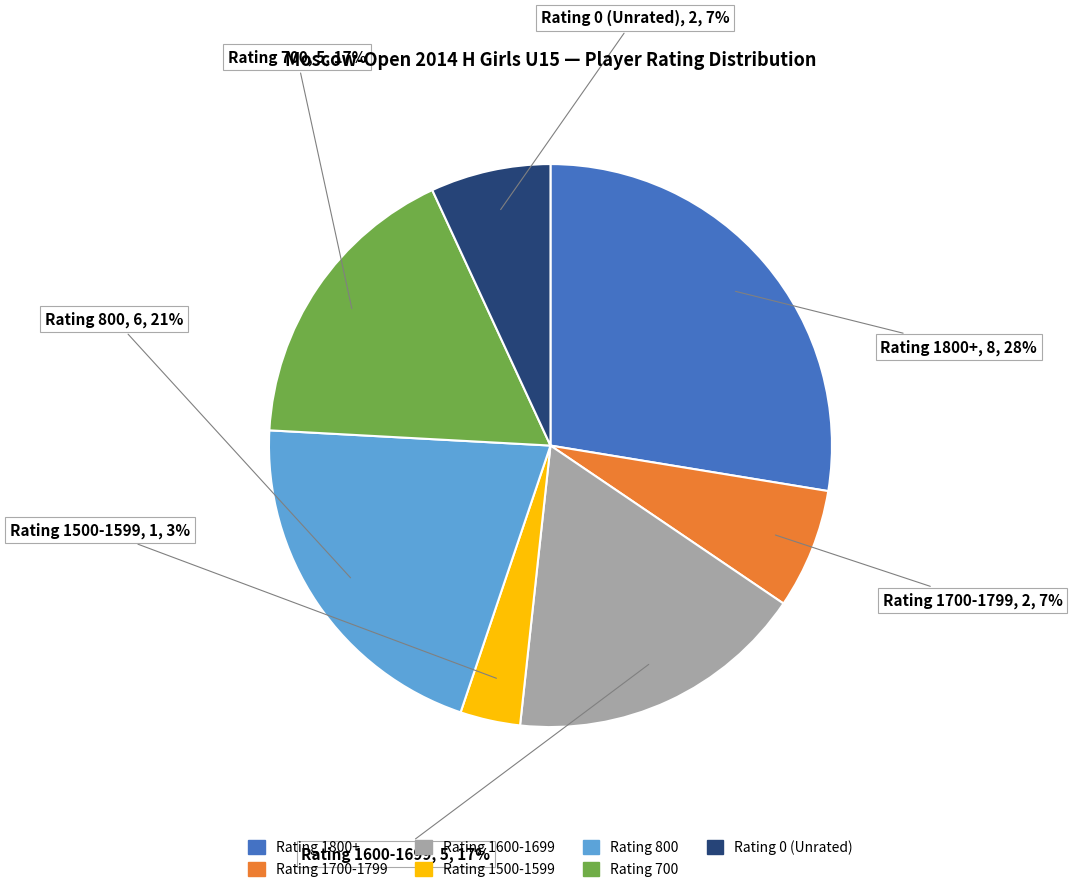

To the nearest percent, what is the average slice percentage?

14%